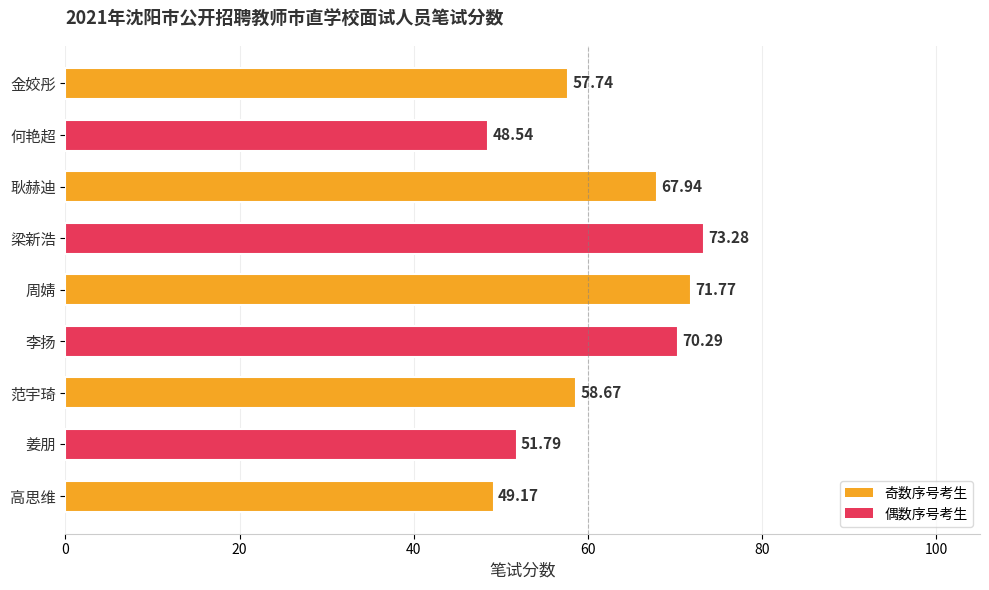

Does the chart contain stacked bars?

No